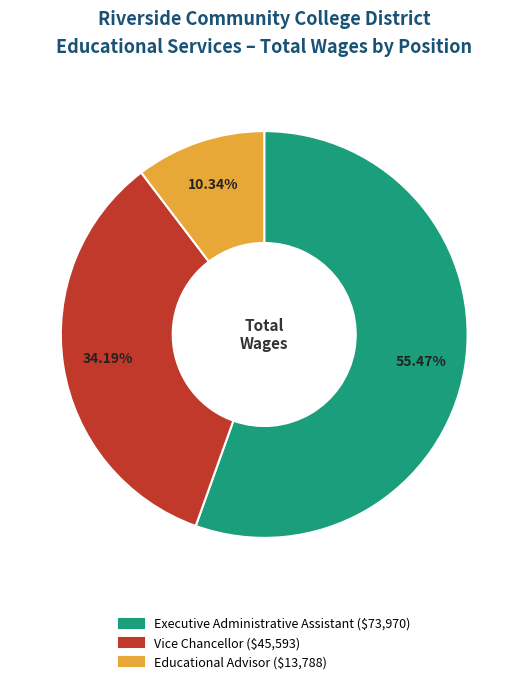

Rank the categories by value from lowest to highest.

Educational Advisor, Vice Chancellor, Executive Administrative Assistant